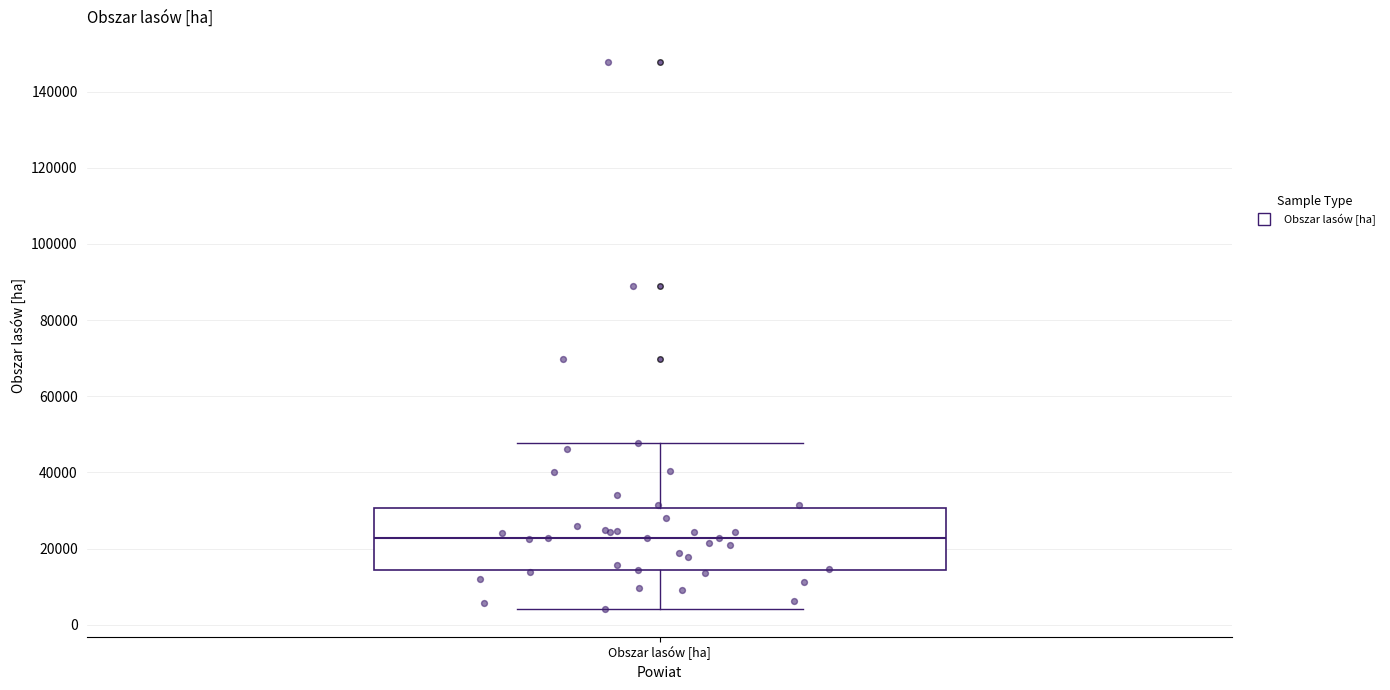

Read this box plot against the y-axis: the position of the median line, the range covered by the box, and the ends of both whiskers. The values are not printed on the chart, so give them approximately, as read against the axis.

median 22000, box 14000 to 30000, whiskers 4000 to 48000